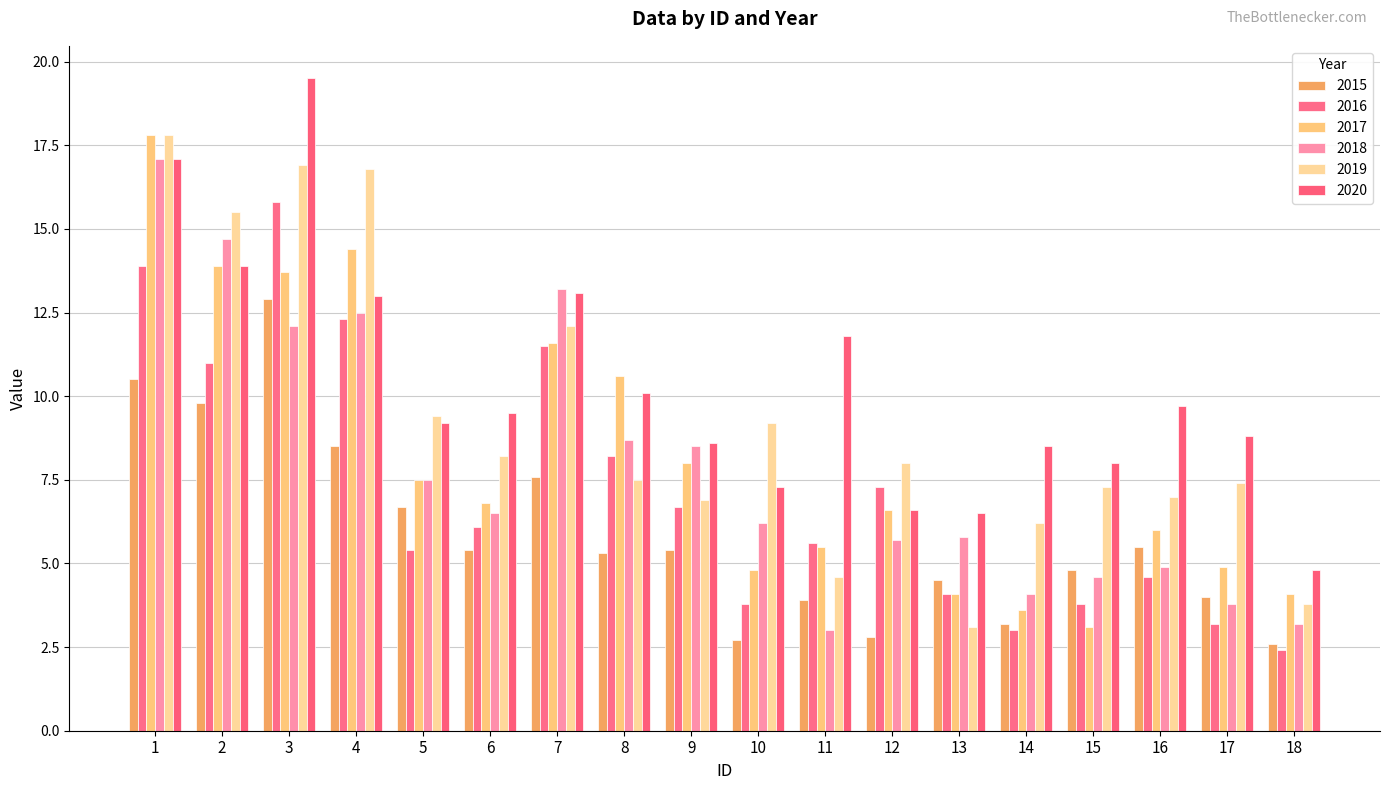

What is the total value across all series at 11?

34.4